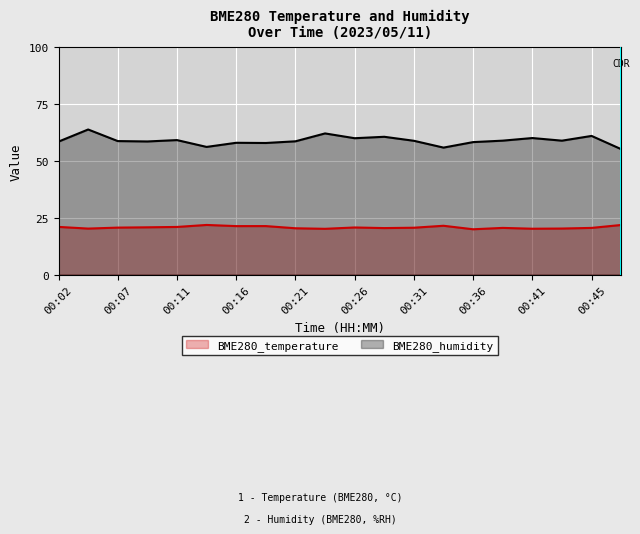

What is the maximum value for BME280_humidity?

63.9